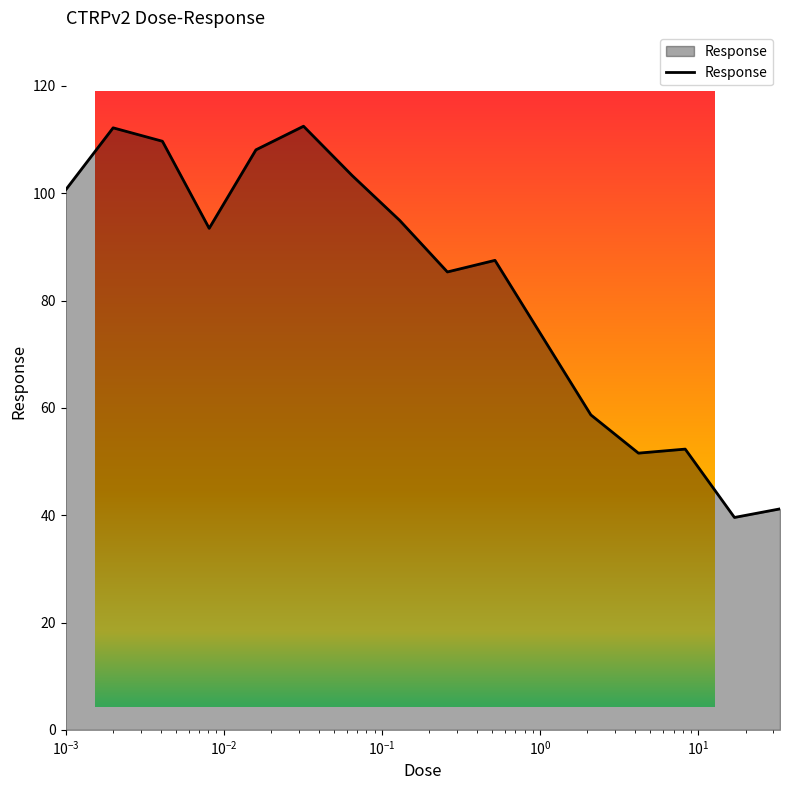

What is the difference between the maximum and minimum values?

72.9